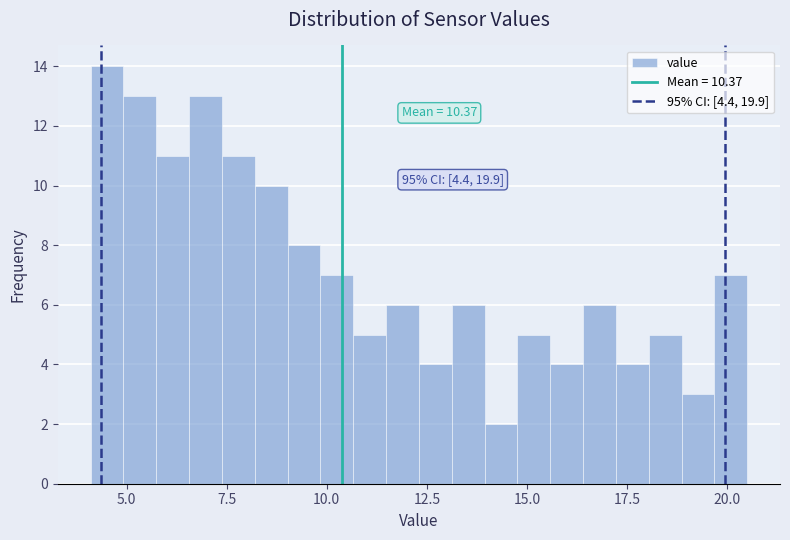

Around what value on the x-axis is the tallest bar? Give the approximate position of its centre, as read against the axis.

4.5